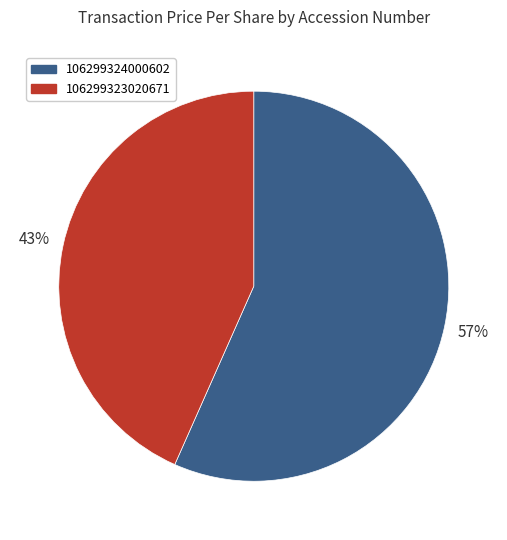

To the nearest percent, what is the average slice percentage?

50%